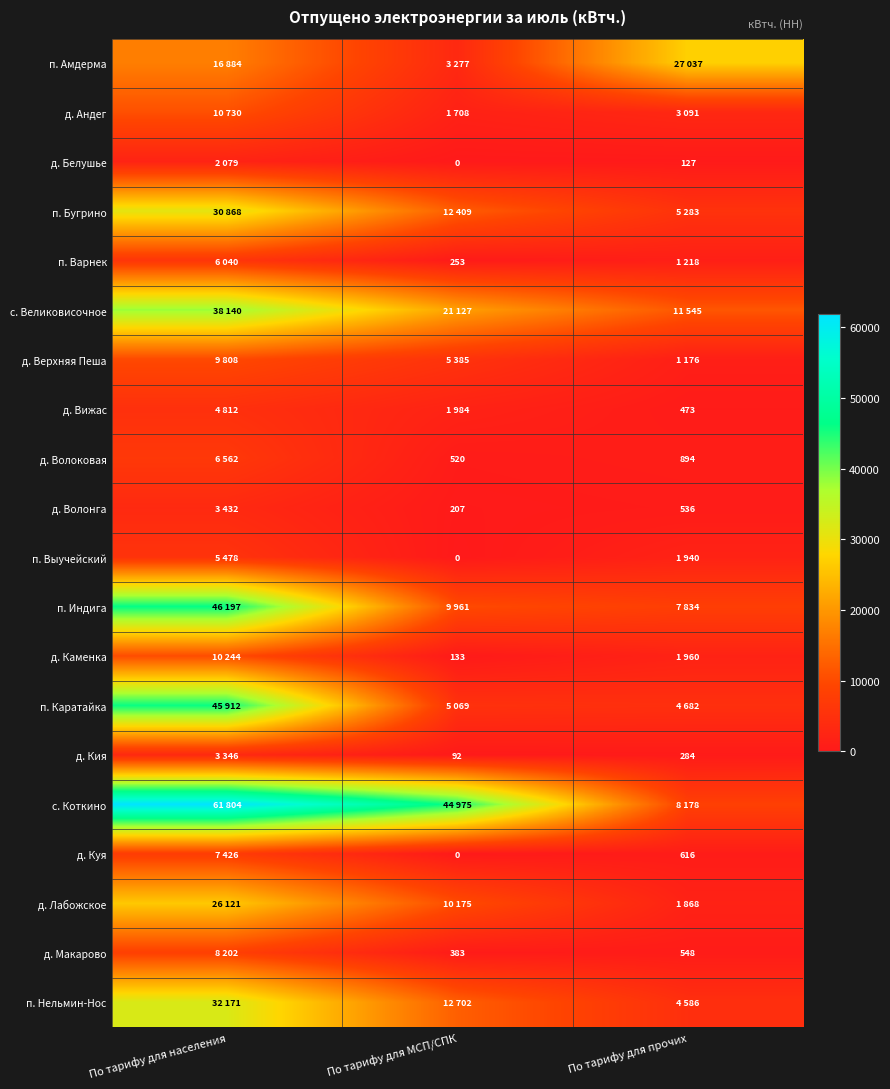

Rank the categories by п. Каратайка value from highest to lowest.

По тарифу для населения, По тарифу для МСП/СПК, По тарифу для прочих